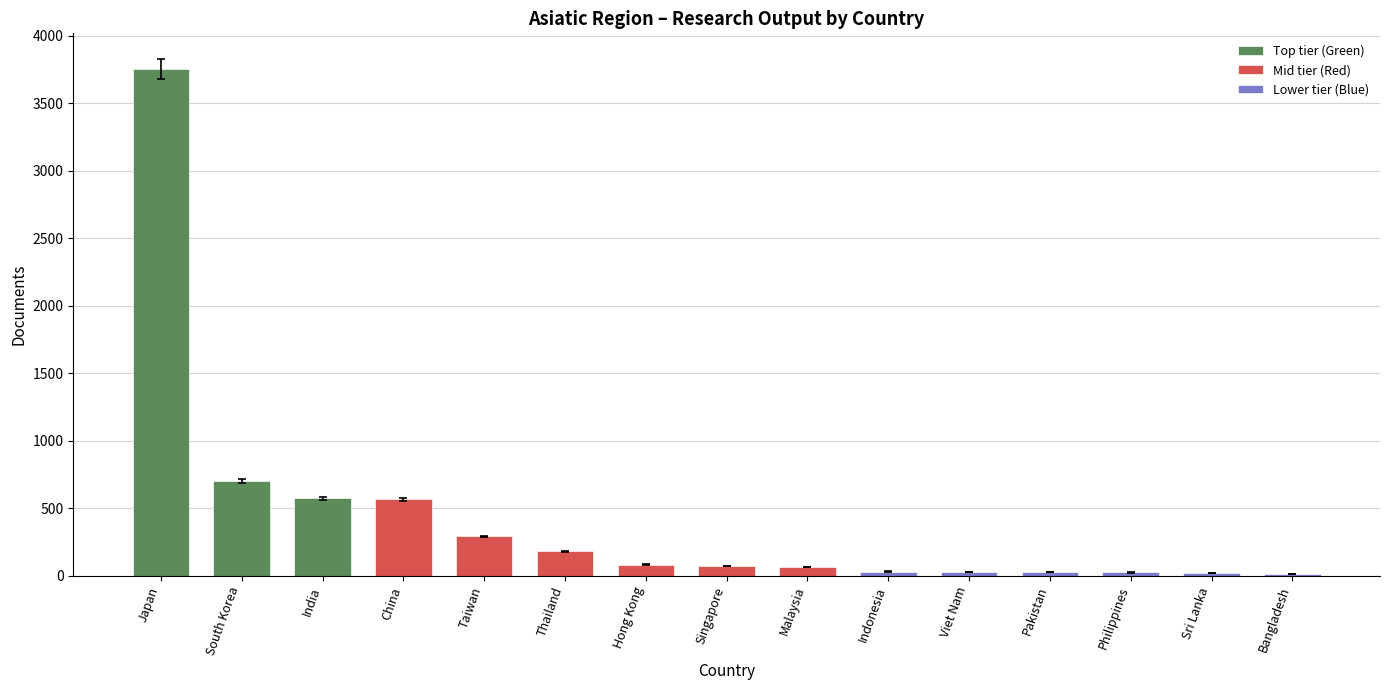

At which category does the chart reach its minimum across all series?

Bangladesh